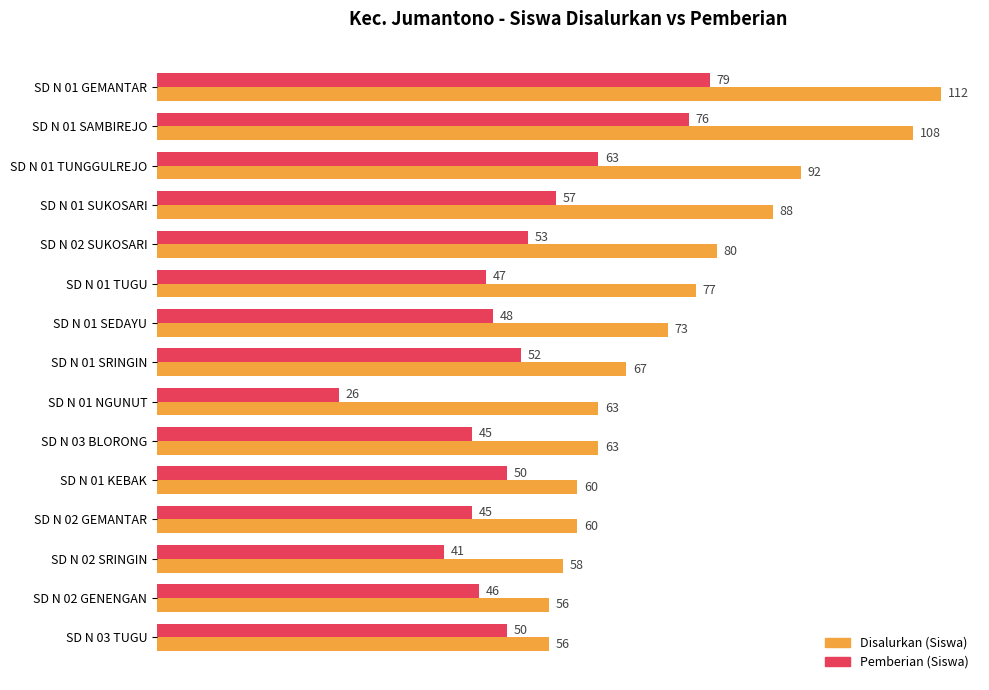

What is the minimum value for Disalurkan (Siswa)?

56